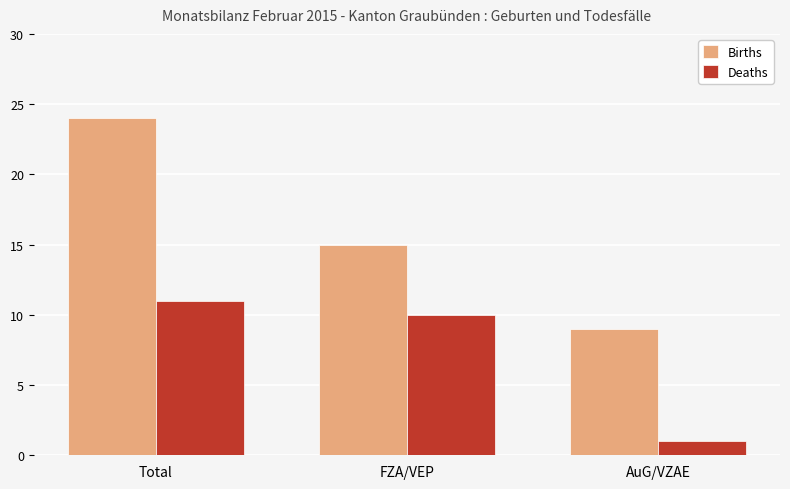

Where is Deaths nearest to the value 6?

FZA/VEP